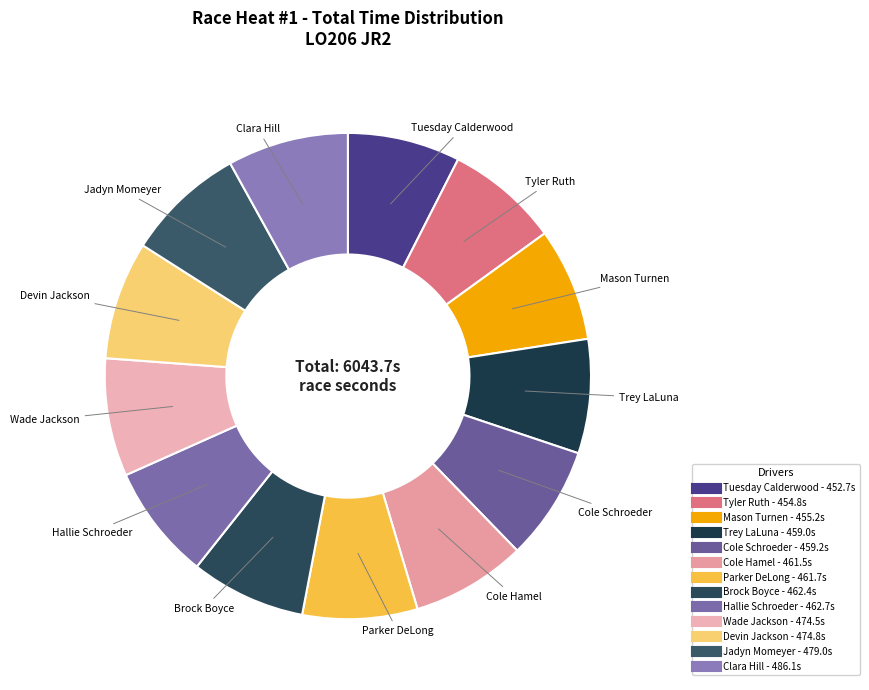

Is the sum of Parker DeLong and Devin Jackson greater than half?

No